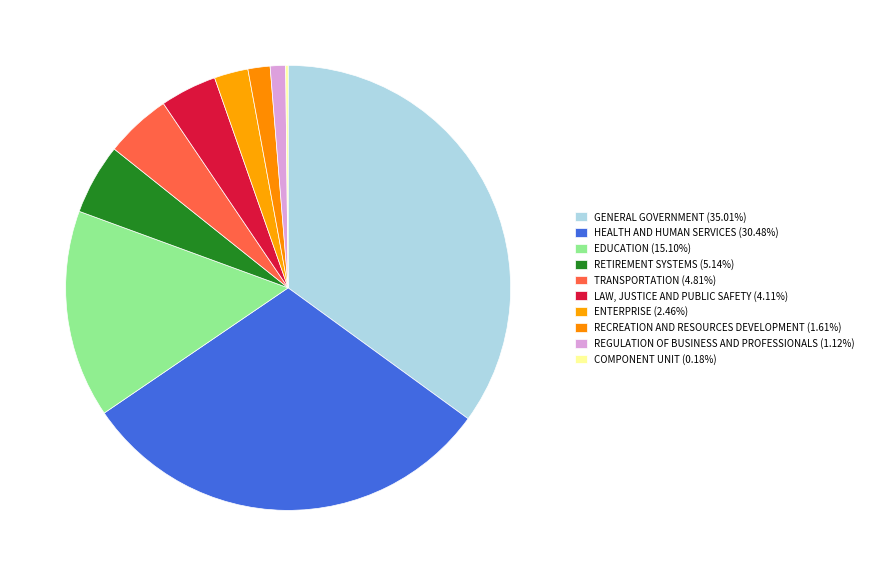

To the nearest percent, what percentage of the pie is RETIREMENT SYSTEMS?

5%